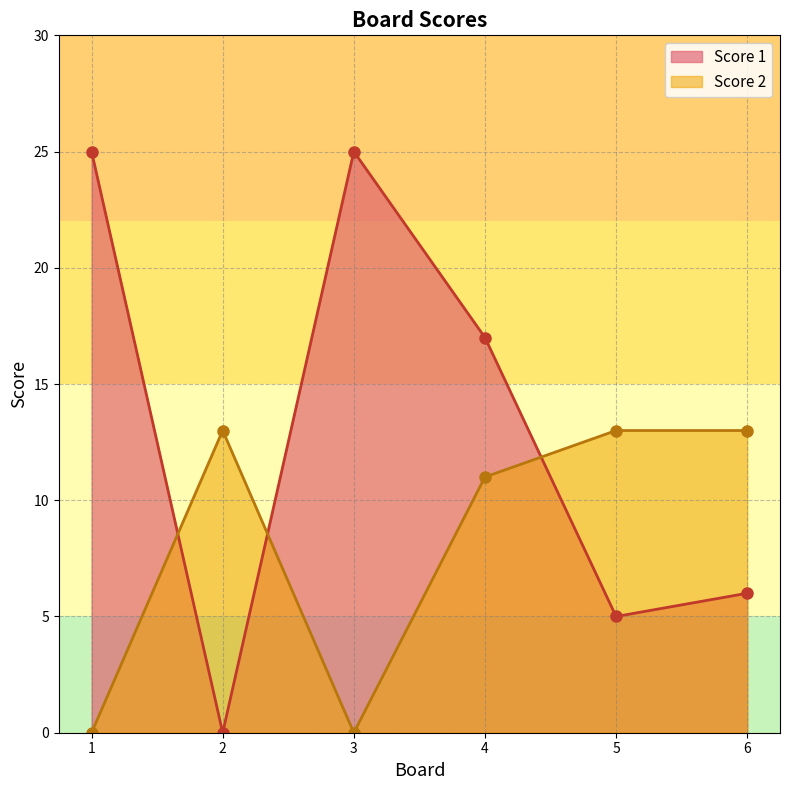

List the series in order of their peak value, lowest first.

Score 2, Score 1